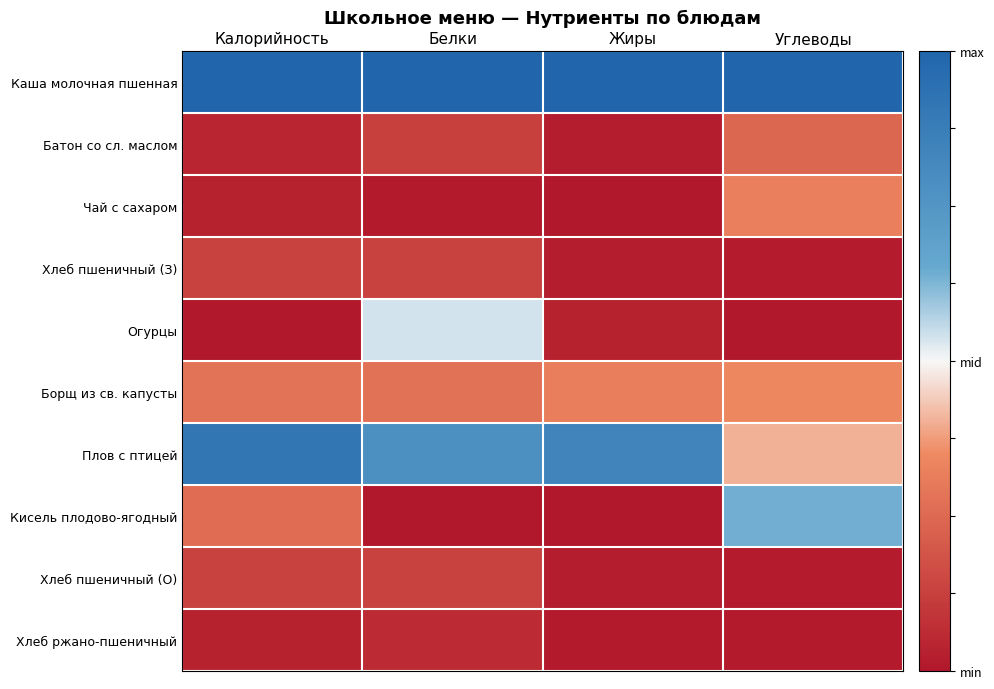

Rank the series at Жиры from highest to lowest value.

Каша молочная пшенная, Плов с птицей, Борщ из св. капусты, Огурцы, Батон со сл. маслом, Хлеб пшеничный (З), Хлеб пшеничный (О), Хлеб ржано-пшеничный, Чай с сахаром, Кисель плодово-ягодный